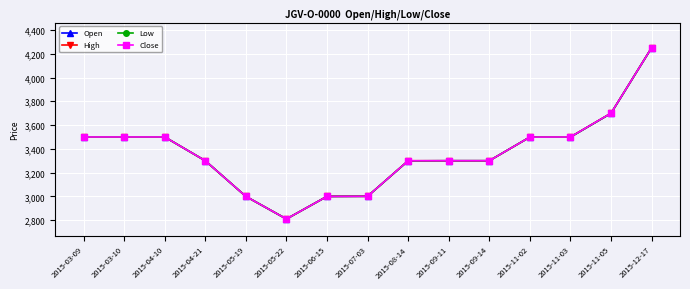

The Low series shows 3699 at 2015-11-05. True or false?

True